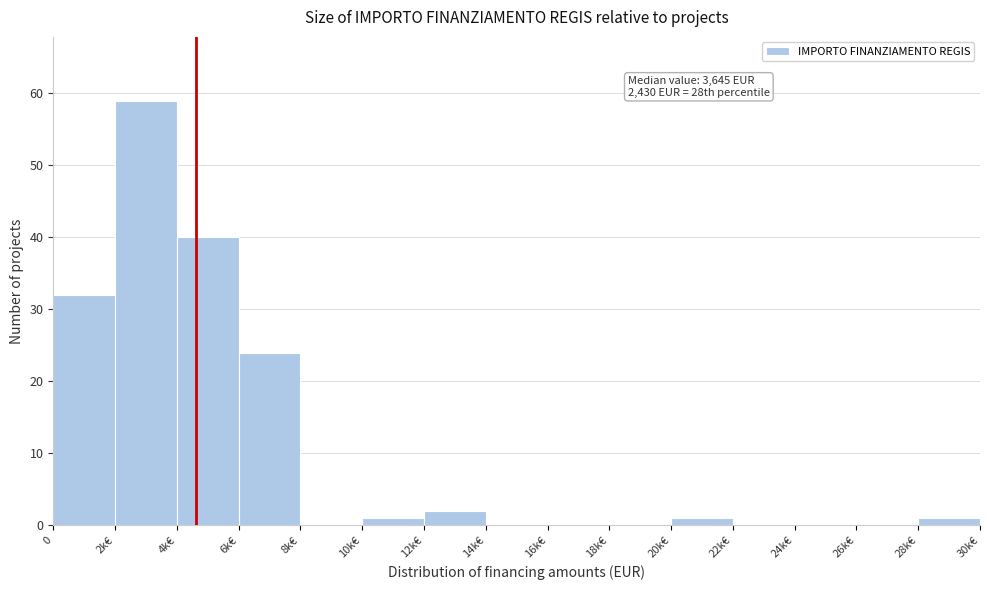

Reading right to left, transcribe all the data shown in this chart.

28k€=1	26k€=0	24k€=0	22k€=0	20k€=1	18k€=0	16k€=0	14k€=0	12k€=2	10k€=1	8k€=0	6k€=24	4k€=40	2k€=59	0=32